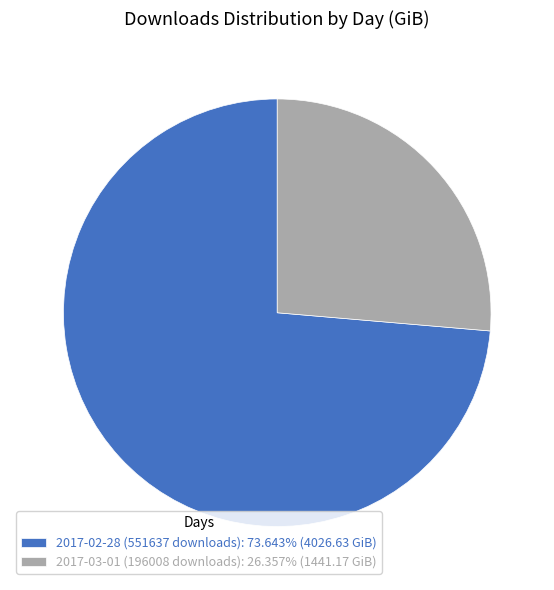

Count the number of slices in the pie.

2